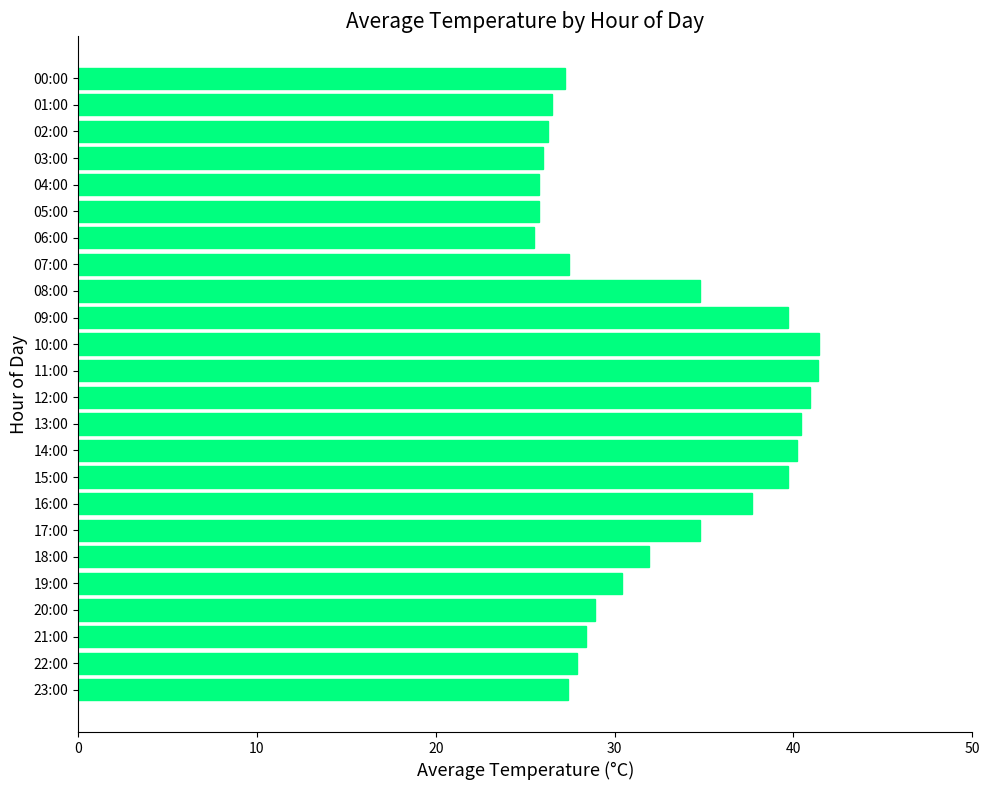

True or false: the data shows 38.1 at 01:00.

False